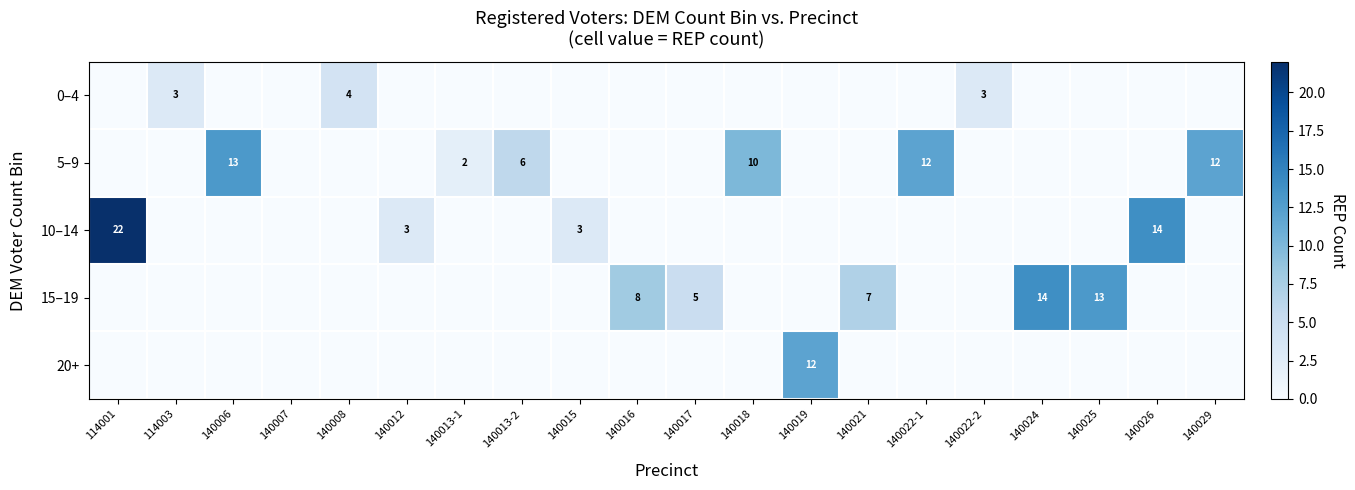

Is it true that 5–9 equals 20 at 140029?

False